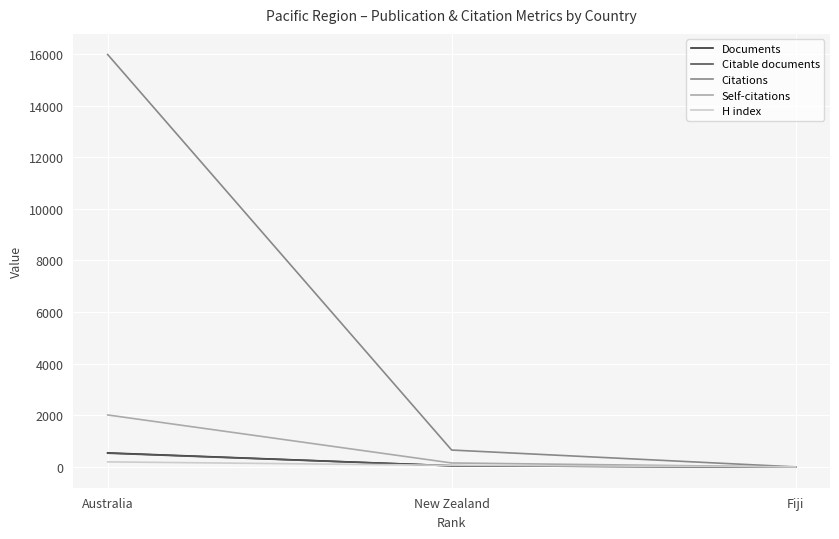

Is this an area chart (filled region under the line)?

No